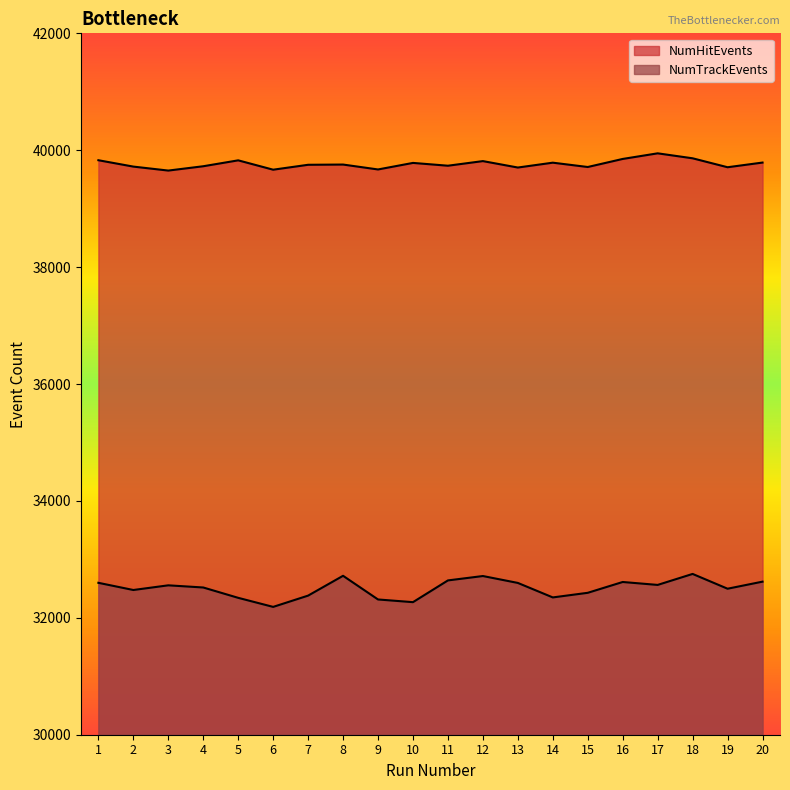

How many interior local peaks does the NumHitEvents series have?

6